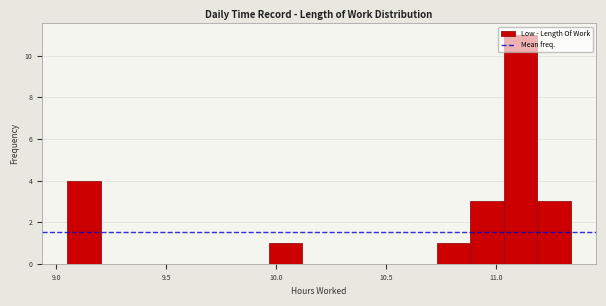

Read against the x-axis, roughly where is the centre of the tallest bar?

11.10